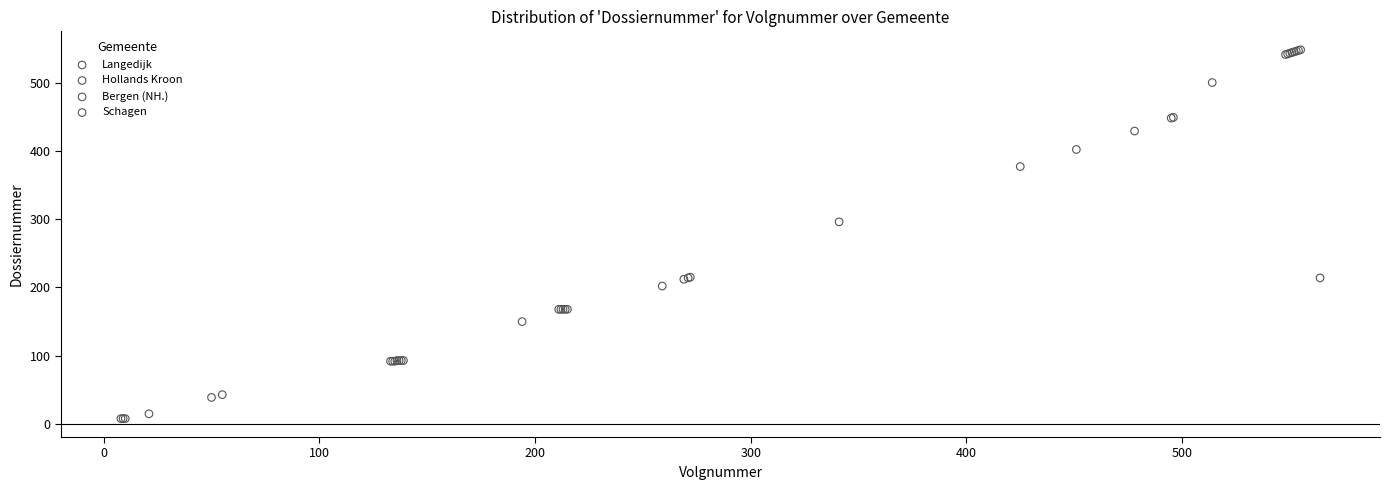

What are all the series names shown in the legend?

Schagen, Bergen (NH.), Hollands Kroon, Langedijk